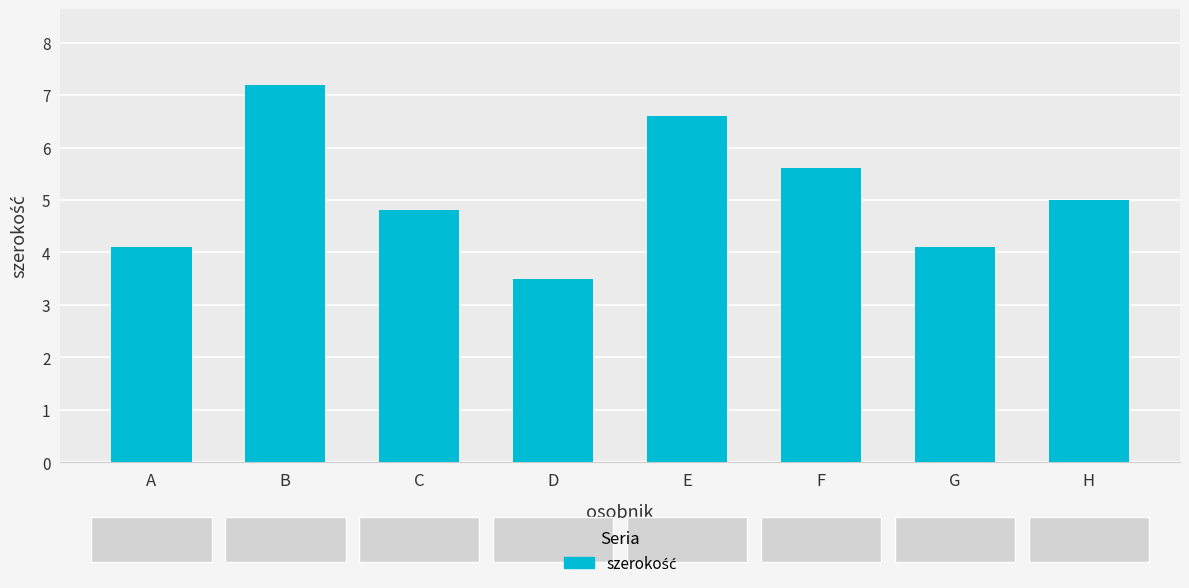

Is it true that the value at F is 7.8?

False